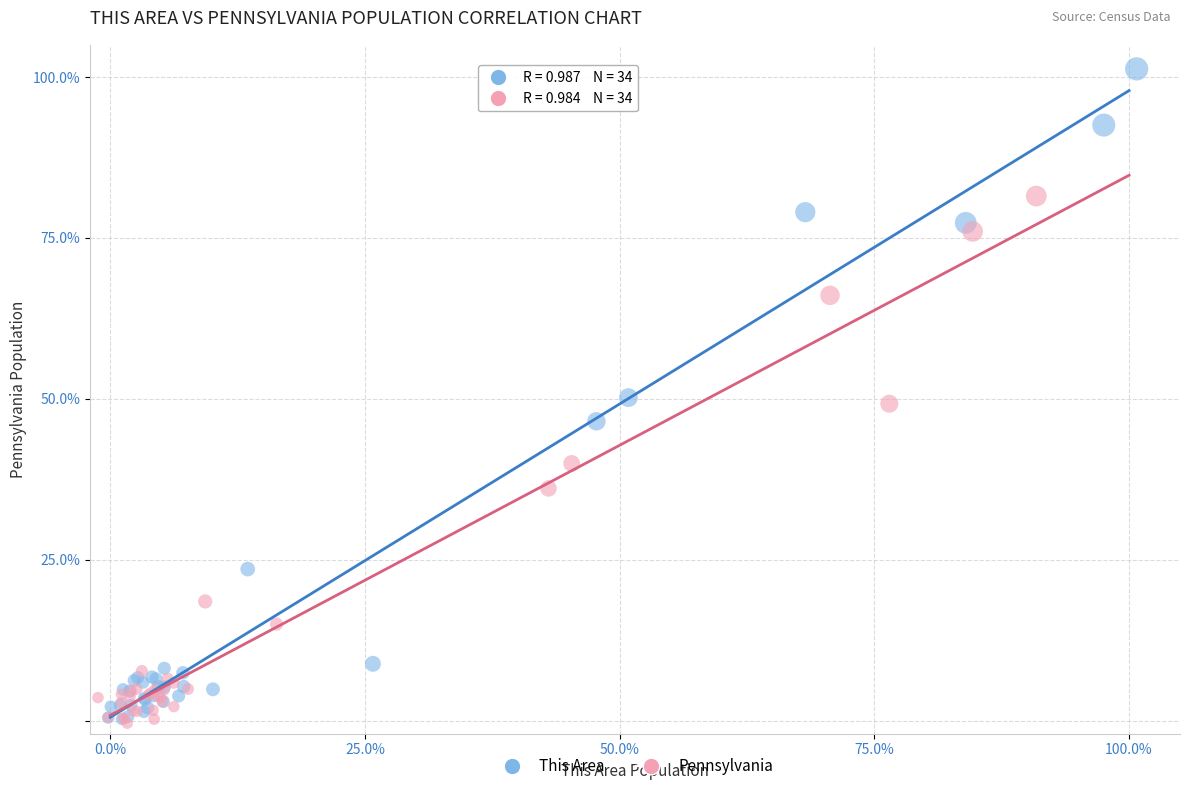

Which series has the largest Y range (max minus min)?

This Area